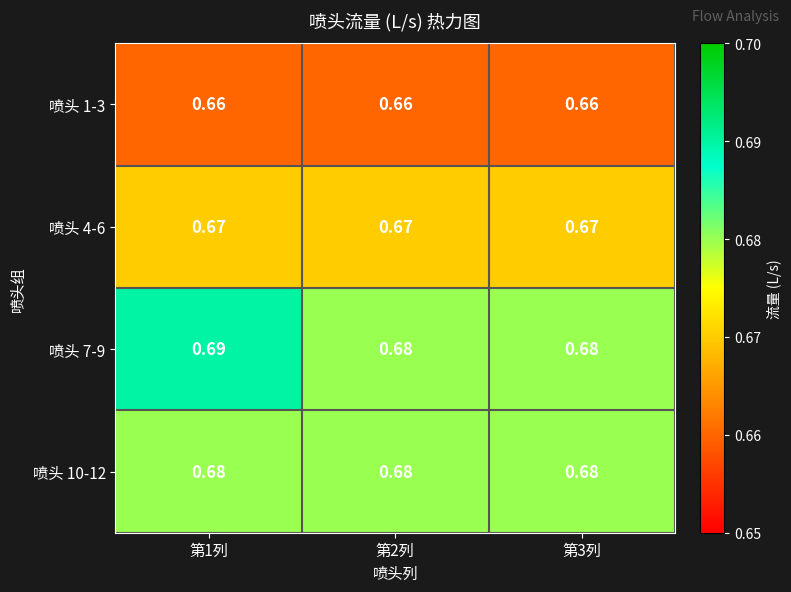

Is the value of 喷头 1-3 at 第1列 greater than the value of 喷头 7-9 at 第3列?

No